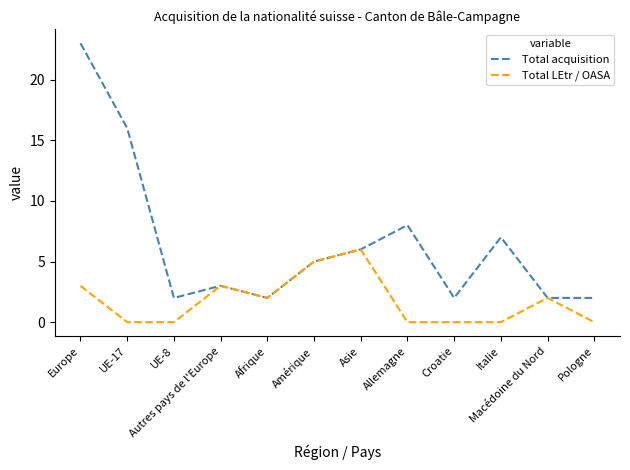

At Croatie, list the series in order from largest to smallest.

Total acquisition, Total LEtr / OASA